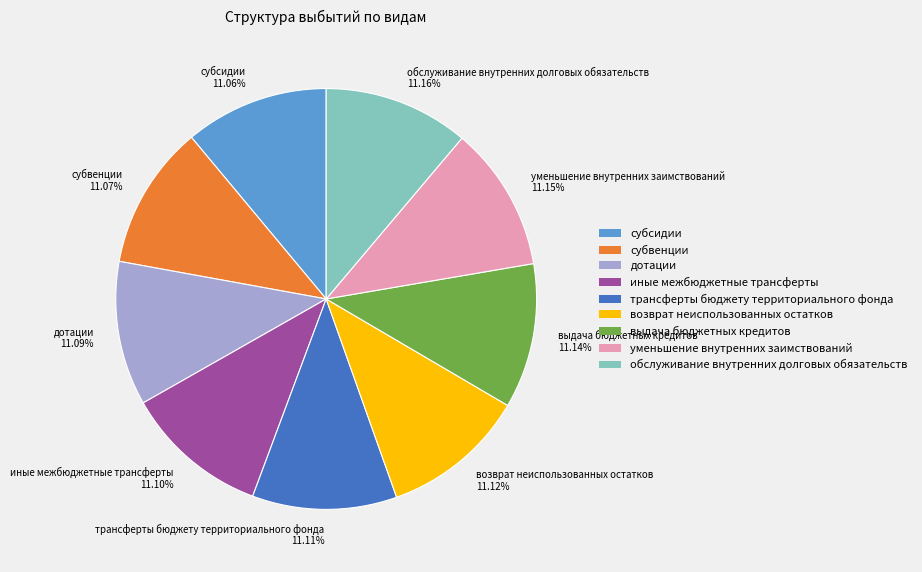

Approximately how many times larger is the value at иные межбюджетные трансферты compared to возврат неиспользованных остатков?

1.0